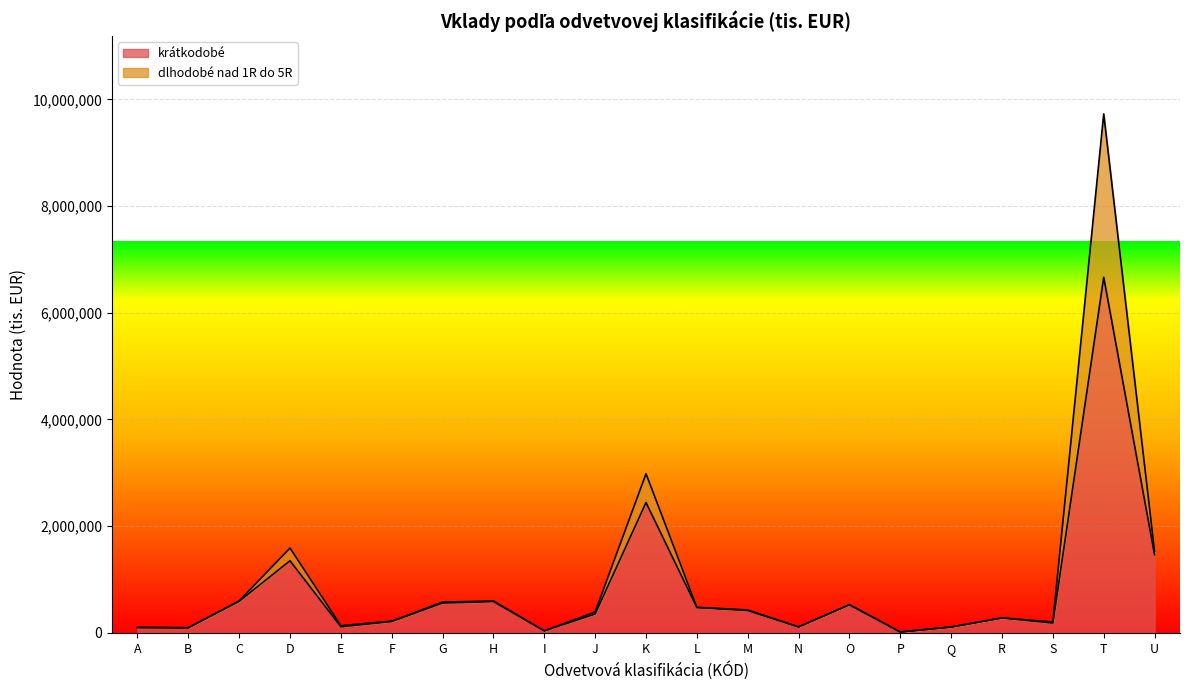

True or false: dlhodobé nad 1R do 5R and krátkodobé intersect in this chart.

False